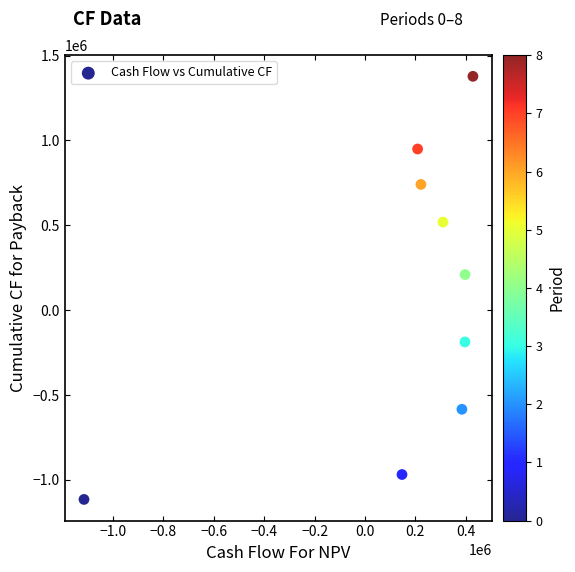

What is the average X value?

153083